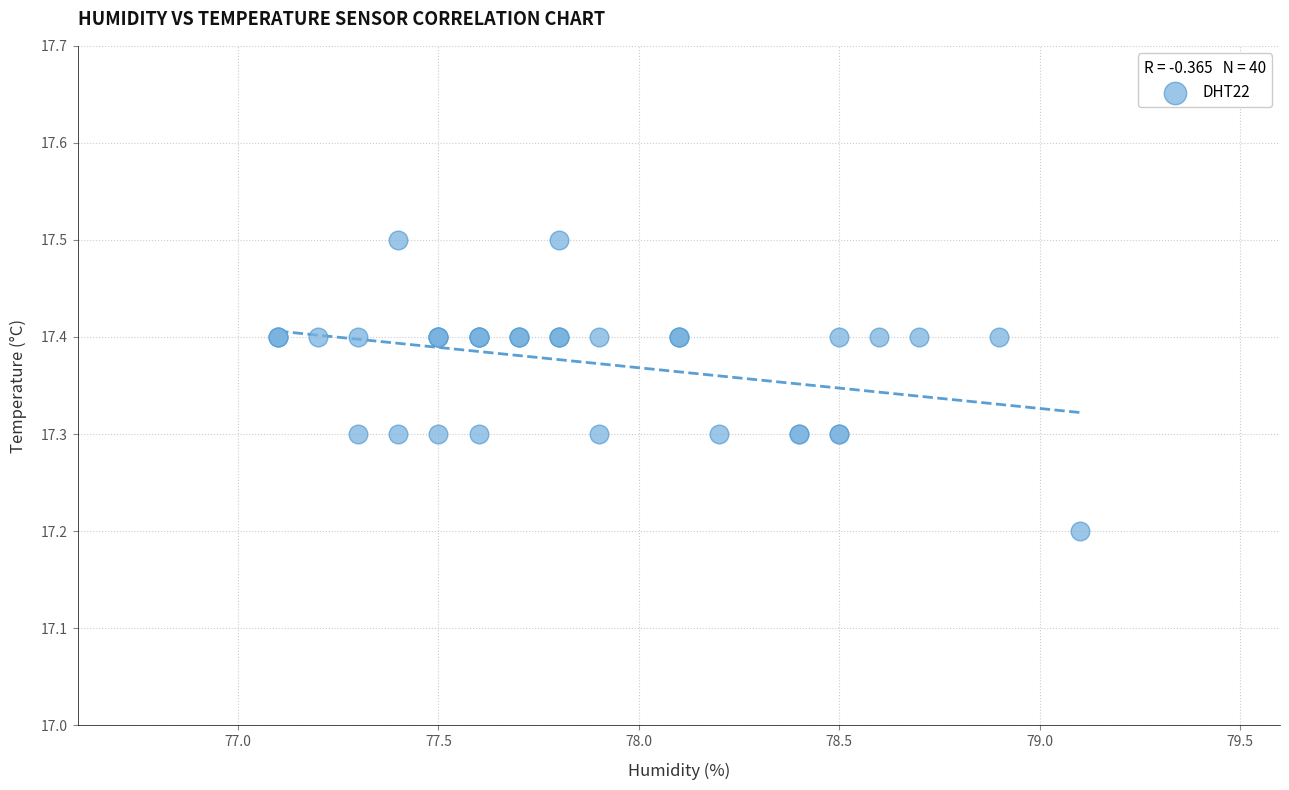

What Y value in the scatter plot is closest to 17?

17.2